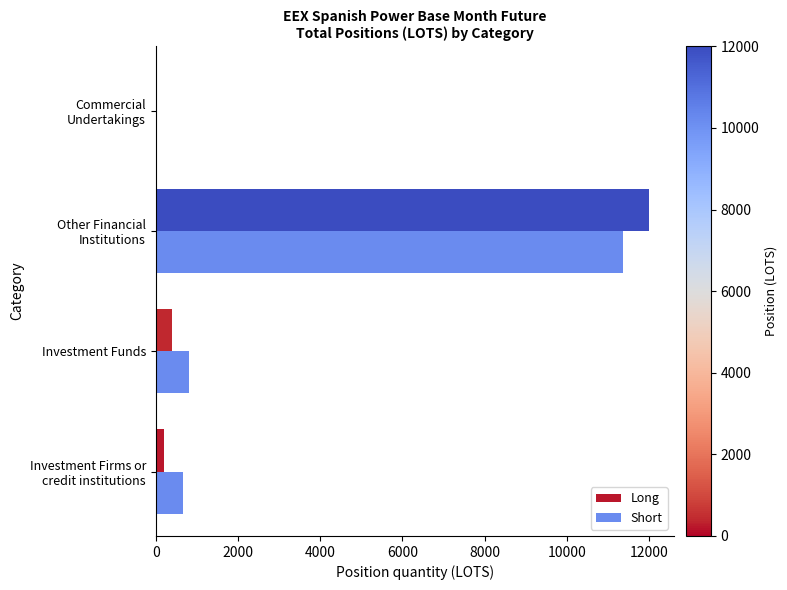

The value of Short at Investment Funds is 1356.9. True or false?

False